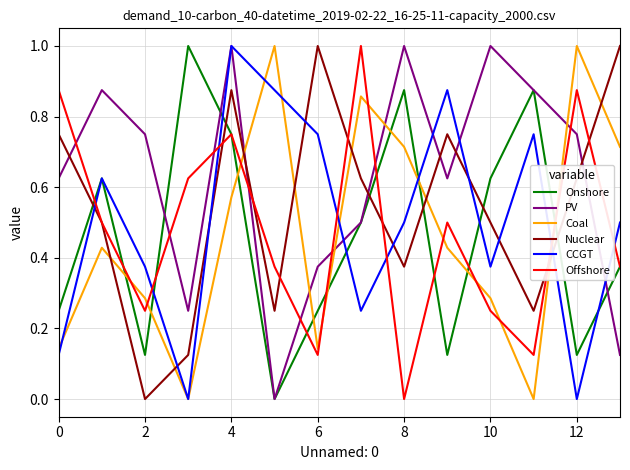

What is the difference between the maximum and minimum values in the CCGT series?

1.0